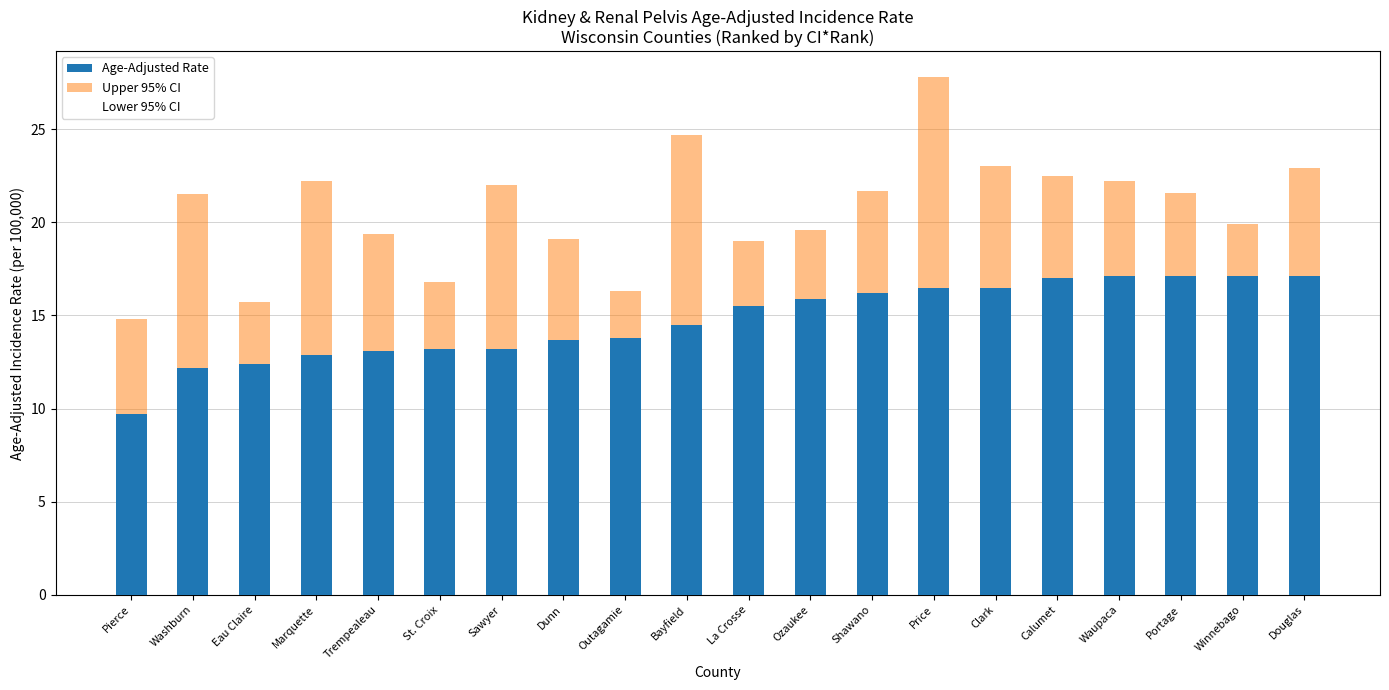

How many data points in Age-Adjusted Rate are less than 15?

10